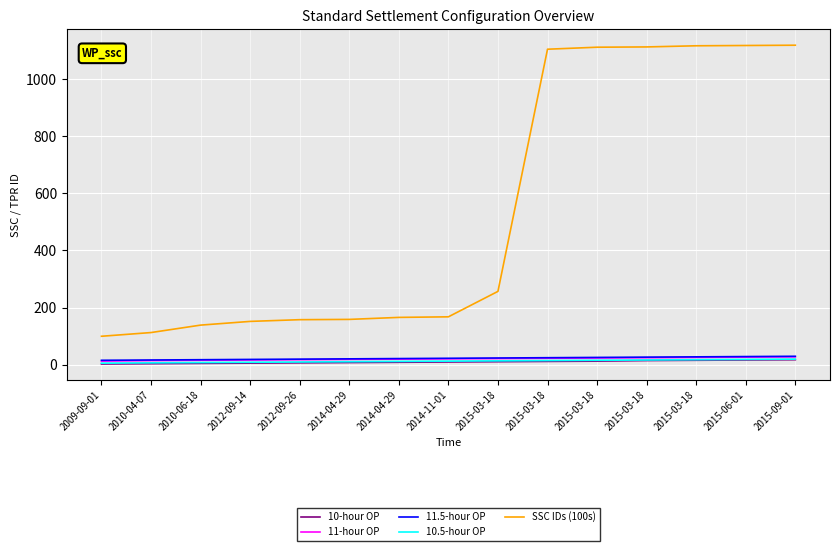

Which has a higher value, 2015-06-01 or 2015-09-01?

2015-09-01